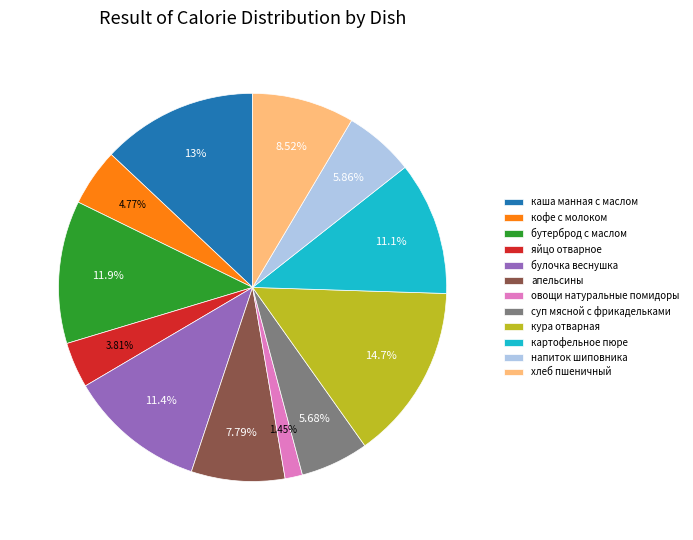

What percentage is the яйцо отварное slice, to the nearest percent?

4%